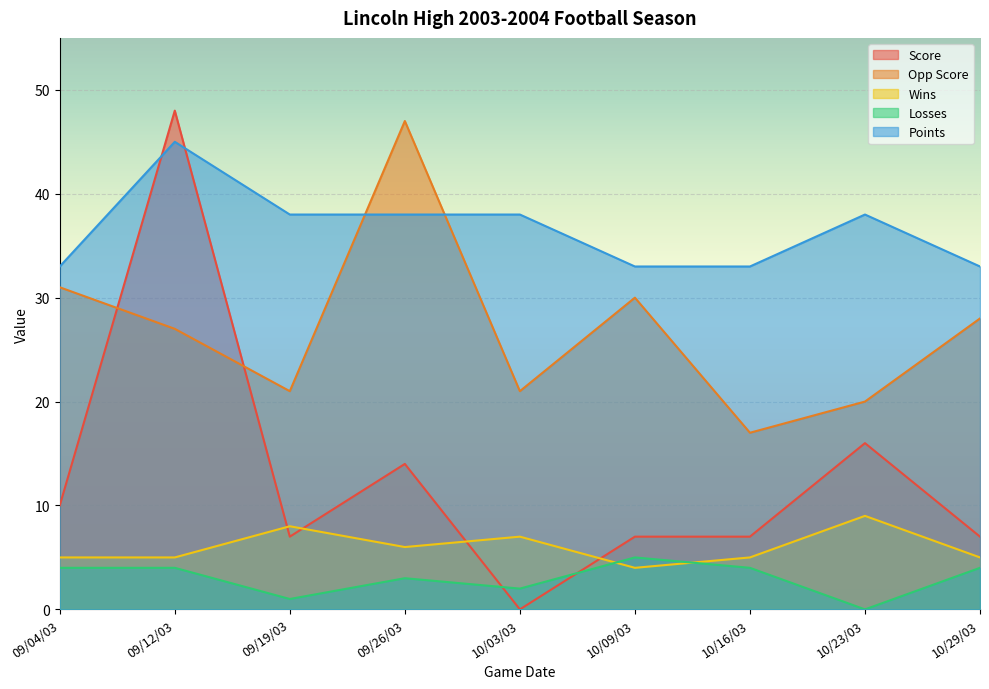

Which series has the largest range (max minus min)?

Score